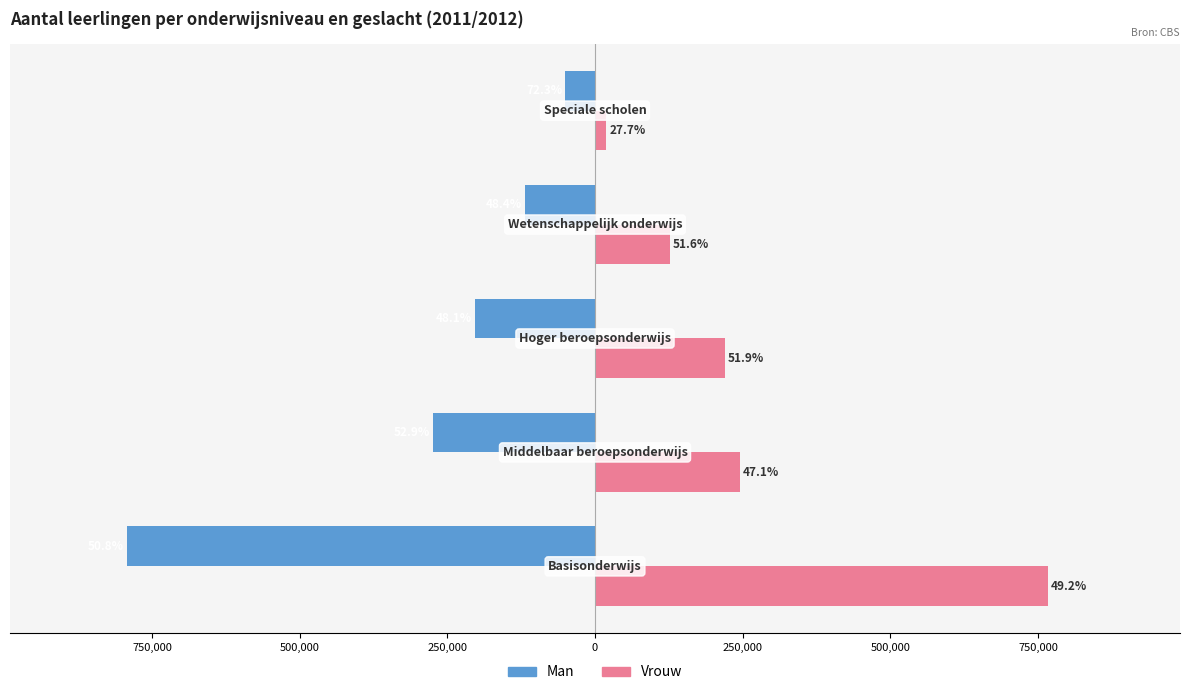

What are all the series names shown in the legend?

Man, Vrouw